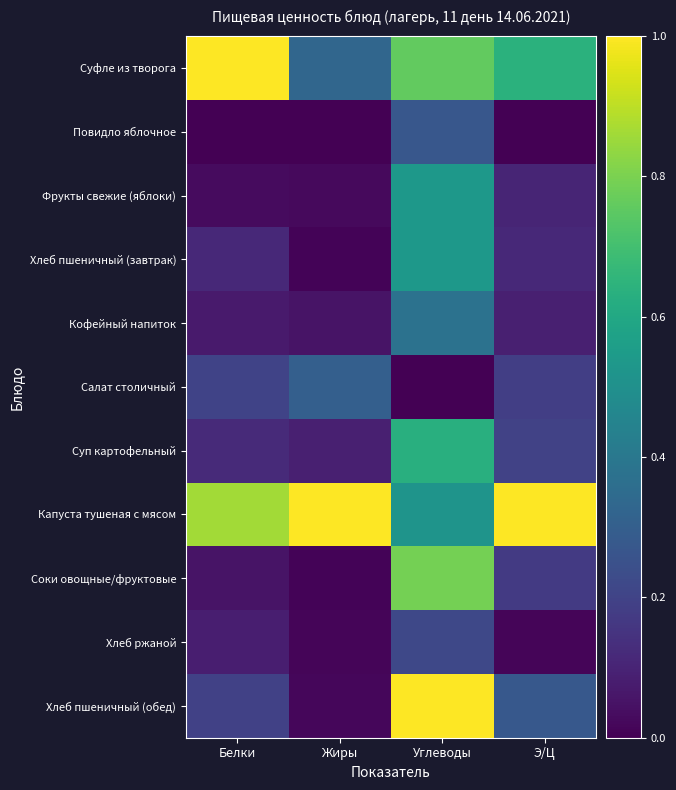

What is the greatest value displayed?

1.0